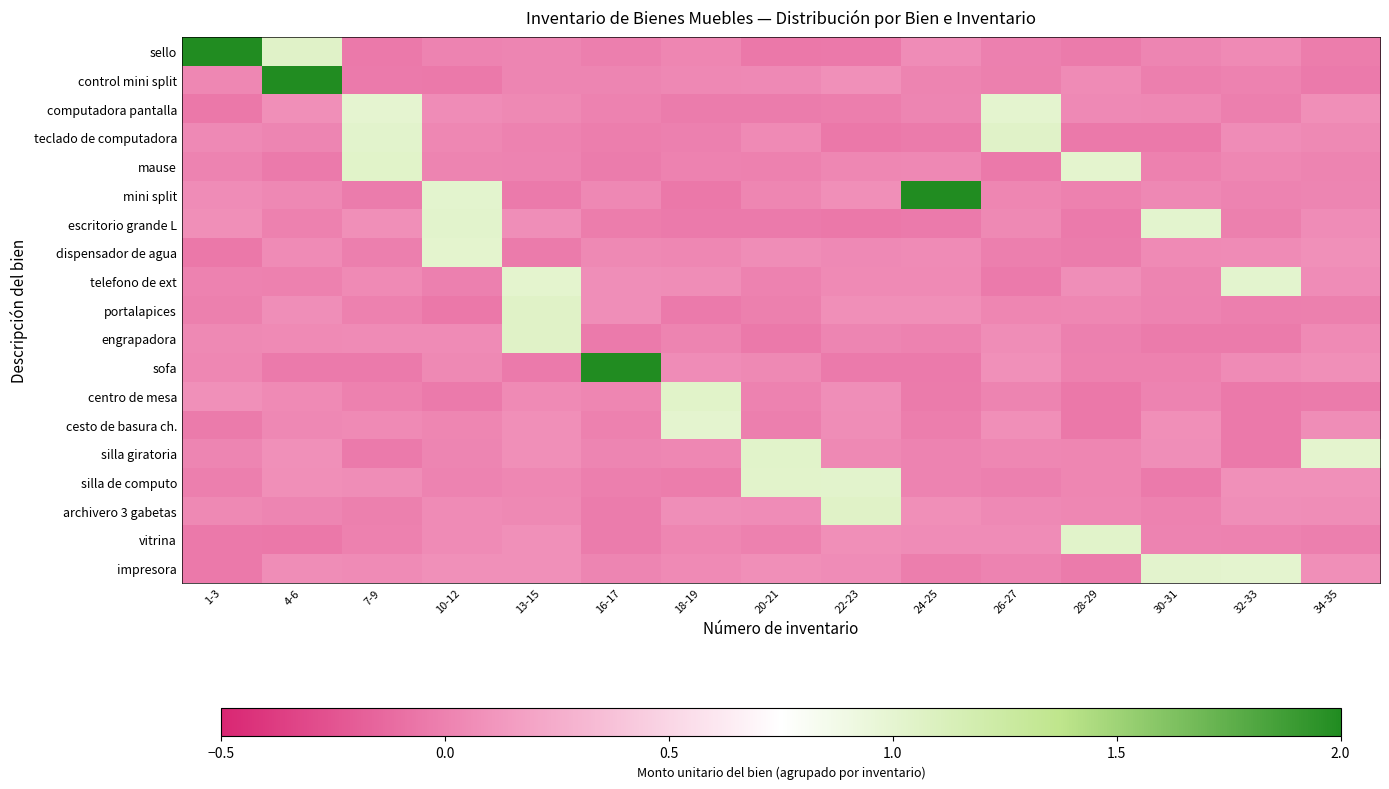

Reading left to right, extract all data points from this chart.

sello: 1-3=3.0	4-6=1.0	7-9=-0.0	10-12=0.0	13-15=0.0	16-17=-0.0	18-19=0.0	20-21=-0.0	22-23=-0.0	24-25=0.1	26-27=-0.0	28-29=-0.0	30-31=0.0	32-33=0.1	34-35=-0.0
control mini split: 1-3=0.0	4-6=2.0	7-9=-0.0	10-12=-0.0	13-15=0.0	16-17=0.0	18-19=0.0	20-21=0.0	22-23=0.1	24-25=0.0	26-27=-0.0	28-29=0.1	30-31=-0.0	32-33=0.0	34-35=-0.0
computadora pantalla: 1-3=-0.0	4-6=0.1	7-9=1.0	10-12=0.1	13-15=0.0	16-17=0.0	18-19=-0.0	20-21=-0.0	22-23=-0.0	24-25=0.0	26-27=1.0	28-29=0.0	30-31=0.0	32-33=-0.0	34-35=0.1
teclado de computadora: 1-3=0.0	4-6=0.0	7-9=1.0	10-12=0.0	13-15=0.0	16-17=-0.0	18-19=-0.0	20-21=0.0	22-23=-0.0	24-25=-0.0	26-27=1.0	28-29=-0.0	30-31=-0.0	32-33=0.1	34-35=0.0
mause: 1-3=0.0	4-6=-0.0	7-9=1.0	10-12=0.0	13-15=0.0	16-17=-0.0	18-19=0.0	20-21=0.0	22-23=0.0	24-25=0.0	26-27=-0.0	28-29=1.0	30-31=-0.0	32-33=0.0	34-35=0.0
mini split: 1-3=0.1	4-6=0.0	7-9=-0.0	10-12=1.0	13-15=-0.0	16-17=0.0	18-19=-0.0	20-21=0.0	22-23=0.1	24-25=2.0	26-27=0.0	28-29=0.0	30-31=0.0	32-33=0.0	34-35=0.0
escritorio grande L: 1-3=0.1	4-6=0.0	7-9=0.1	10-12=1.0	13-15=0.1	16-17=-0.0	18-19=-0.0	20-21=-0.0	22-23=-0.0	24-25=-0.0	26-27=0.0	28-29=-0.0	30-31=1.0	32-33=-0.0	34-35=0.1
dispensador de agua: 1-3=-0.0	4-6=0.1	7-9=-0.0	10-12=1.0	13-15=-0.0	16-17=0.0	18-19=0.0	20-21=0.1	22-23=0.0	24-25=0.1	26-27=-0.0	28-29=-0.0	30-31=0.0	32-33=0.1	34-35=0.1
telefono de ext: 1-3=0.0	4-6=-0.0	7-9=0.1	10-12=-0.0	13-15=1.0	16-17=0.1	18-19=0.1	20-21=0.0	22-23=0.0	24-25=0.0	26-27=-0.0	28-29=0.1	30-31=0.0	32-33=1.0	34-35=0.1
portalapices: 1-3=-0.0	4-6=0.1	7-9=0.0	10-12=-0.0	13-15=1.0	16-17=0.1	18-19=-0.0	20-21=-0.0	22-23=0.1	24-25=0.1	26-27=0.0	28-29=0.0	30-31=0.0	32-33=-0.0	34-35=-0.0
engrapadora: 1-3=0.0	4-6=0.0	7-9=0.1	10-12=0.1	13-15=1.0	16-17=-0.0	18-19=0.0	20-21=-0.0	22-23=0.0	24-25=0.0	26-27=0.1	28-29=-0.0	30-31=-0.0	32-33=-0.0	34-35=0.0
sofa: 1-3=0.0	4-6=-0.0	7-9=-0.0	10-12=0.0	13-15=-0.0	16-17=2.0	18-19=0.1	20-21=0.0	22-23=-0.0	24-25=-0.0	26-27=0.1	28-29=-0.0	30-31=-0.0	32-33=0.1	34-35=0.1
centro de mesa: 1-3=0.1	4-6=0.0	7-9=-0.0	10-12=-0.0	13-15=0.1	16-17=0.0	18-19=1.0	20-21=0.0	22-23=0.1	24-25=-0.0	26-27=0.0	28-29=-0.0	30-31=0.0	32-33=-0.0	34-35=-0.0
cesto de basura ch.: 1-3=-0.0	4-6=0.0	7-9=0.0	10-12=0.0	13-15=0.1	16-17=-0.0	18-19=1.0	20-21=-0.0	22-23=0.1	24-25=-0.0	26-27=0.1	28-29=-0.0	30-31=0.1	32-33=-0.0	34-35=0.1
silla giratoria: 1-3=0.0	4-6=0.1	7-9=-0.0	10-12=0.0	13-15=0.1	16-17=0.0	18-19=0.0	20-21=1.0	22-23=0.0	24-25=0.0	26-27=0.0	28-29=0.0	30-31=0.1	32-33=-0.0	34-35=1.0
silla de computo: 1-3=-0.0	4-6=0.1	7-9=0.1	10-12=0.0	13-15=0.0	16-17=-0.0	18-19=-0.0	20-21=1.0	22-23=1.0	24-25=0.0	26-27=-0.0	28-29=0.0	30-31=-0.0	32-33=0.1	34-35=0.1
archivero 3 gabetas: 1-3=0.0	4-6=0.0	7-9=-0.0	10-12=0.1	13-15=0.0	16-17=-0.0	18-19=0.1	20-21=0.1	22-23=1.0	24-25=0.1	26-27=0.0	28-29=0.0	30-31=0.0	32-33=0.1	34-35=0.1
vitrina: 1-3=-0.0	4-6=-0.0	7-9=-0.0	10-12=0.1	13-15=0.1	16-17=-0.0	18-19=0.0	20-21=-0.0	22-23=0.1	24-25=0.1	26-27=0.1	28-29=1.0	30-31=0.0	32-33=0.0	34-35=-0.0
impresora: 1-3=-0.0	4-6=0.1	7-9=0.1	10-12=0.1	13-15=0.1	16-17=0.0	18-19=0.0	20-21=0.1	22-23=0.1	24-25=-0.0	26-27=0.0	28-29=-0.0	30-31=1.0	32-33=1.0	34-35=0.1